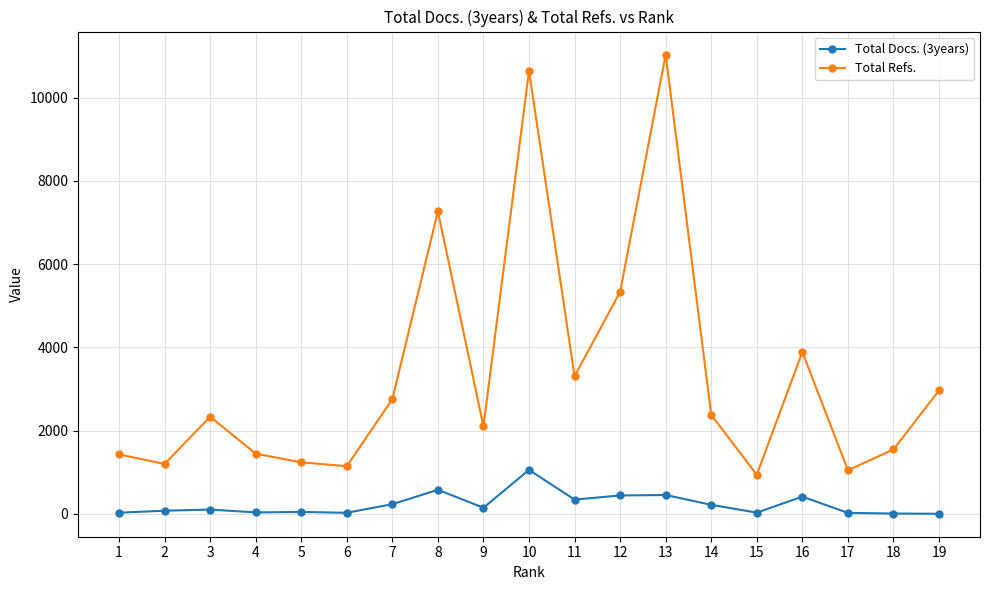

Which series changed the most between 8 and 14?

Total Refs.